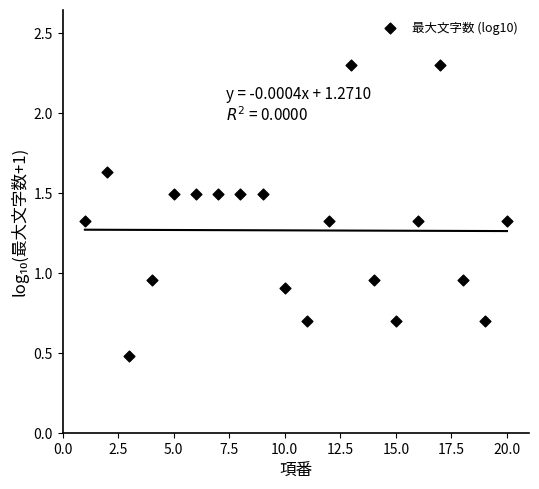

What is the range of Y values (max minus min)?

1.8